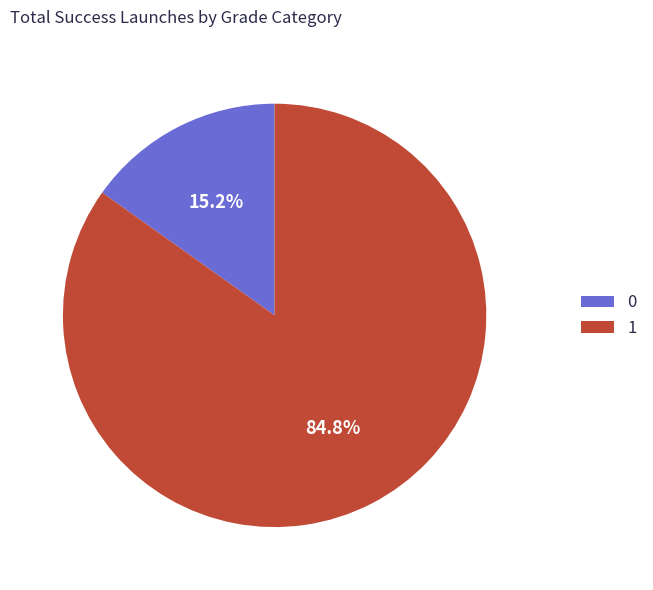

How many segments does this pie chart have?

2